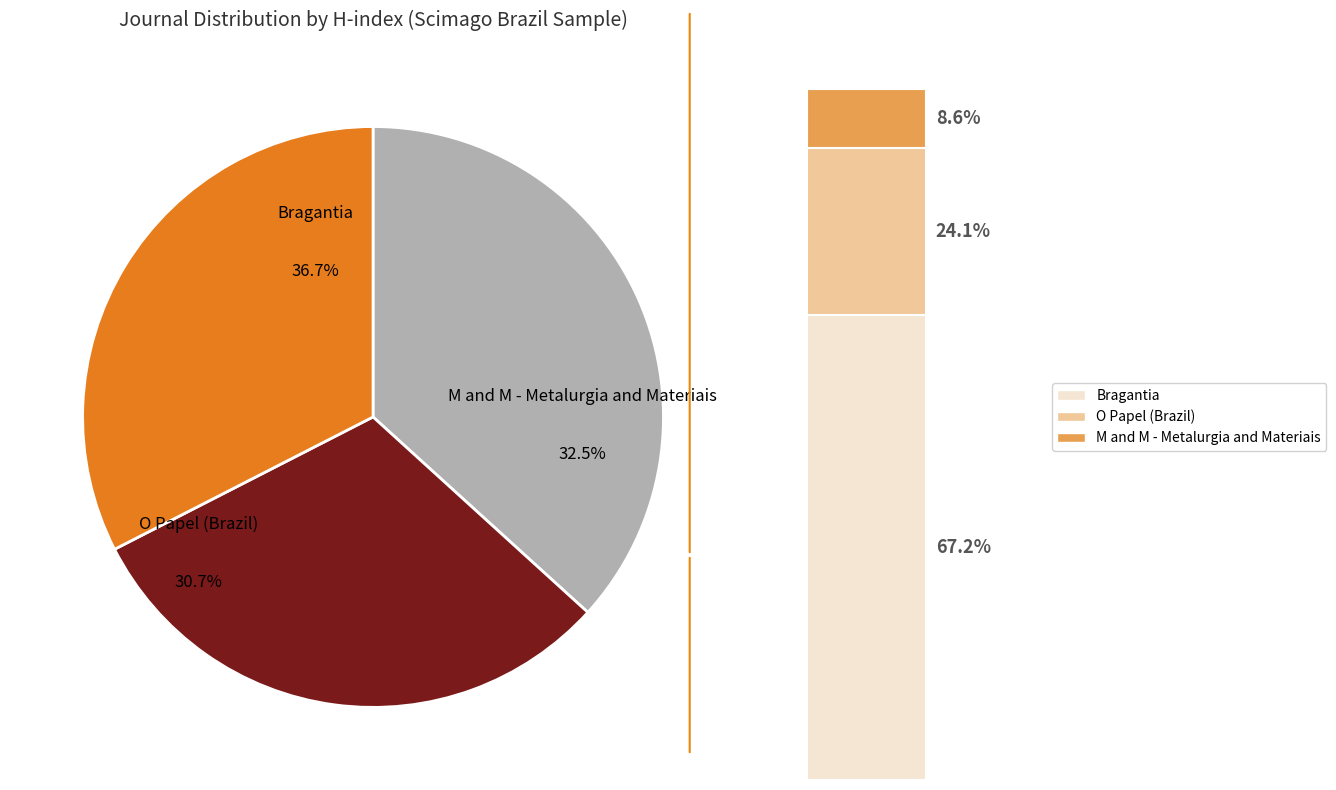

Is there any slice that represents more than half of the pie?

No